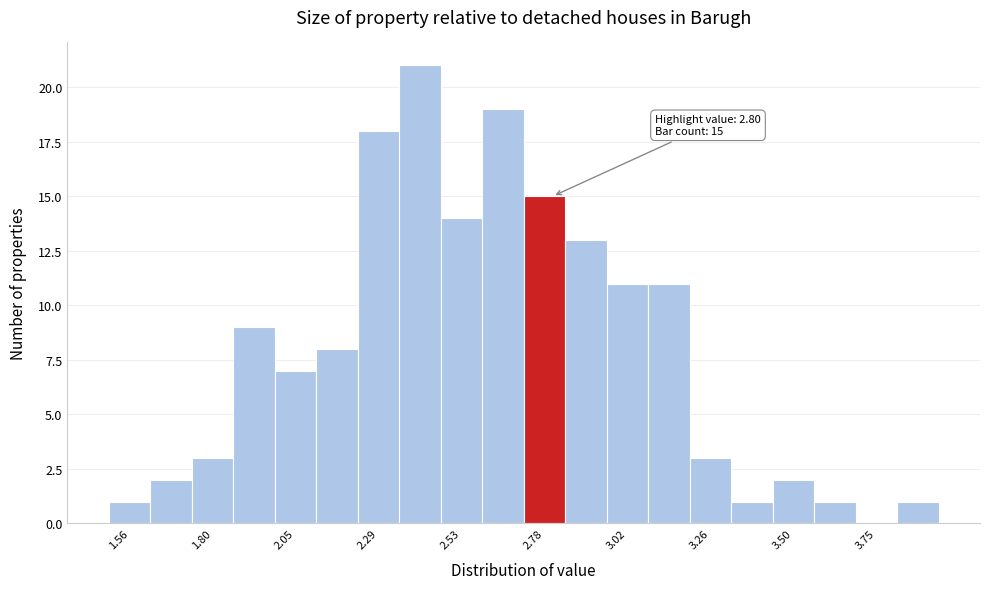

Around what value on the x-axis is the tallest bar? Give the approximate position of its centre, as read against the axis.

2.40